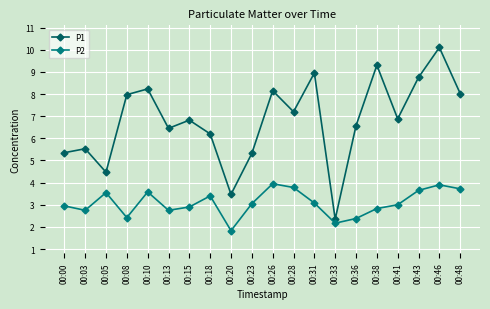

At which category does P2 reach its first local valley?

00:03